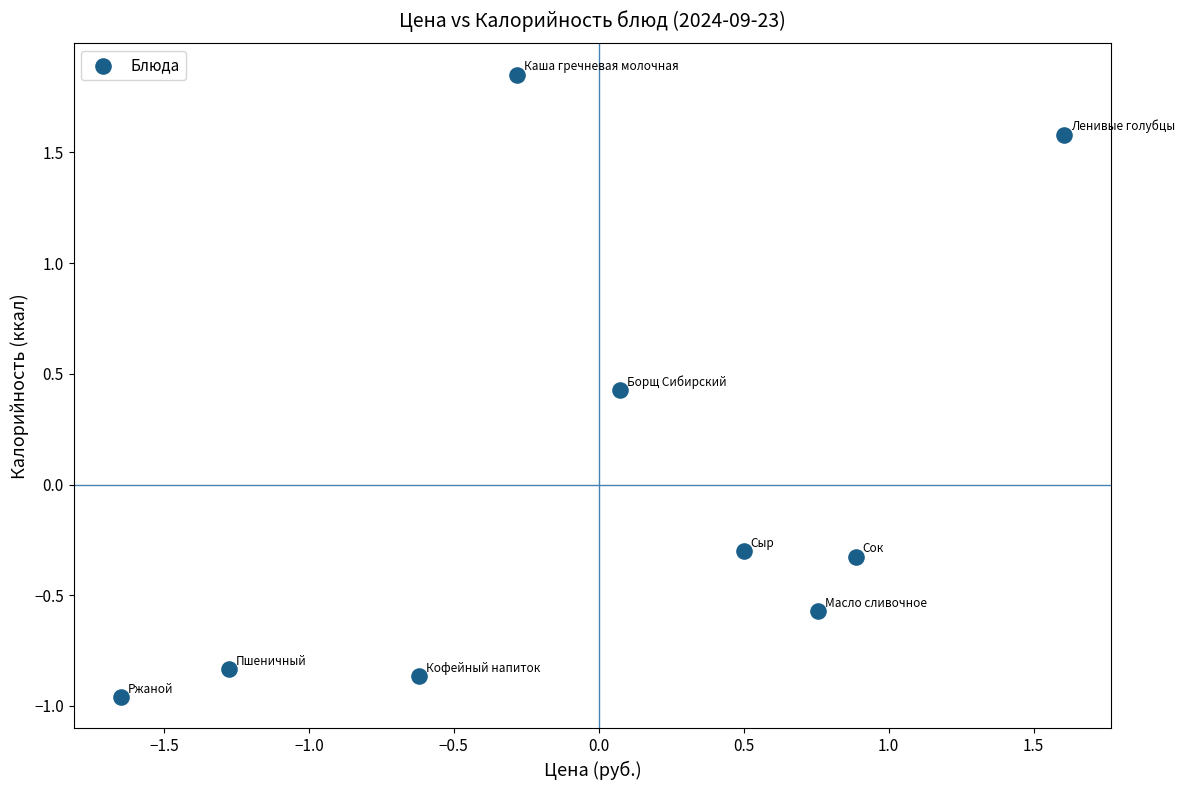

What is the range of Y values (max minus min)?

2.8